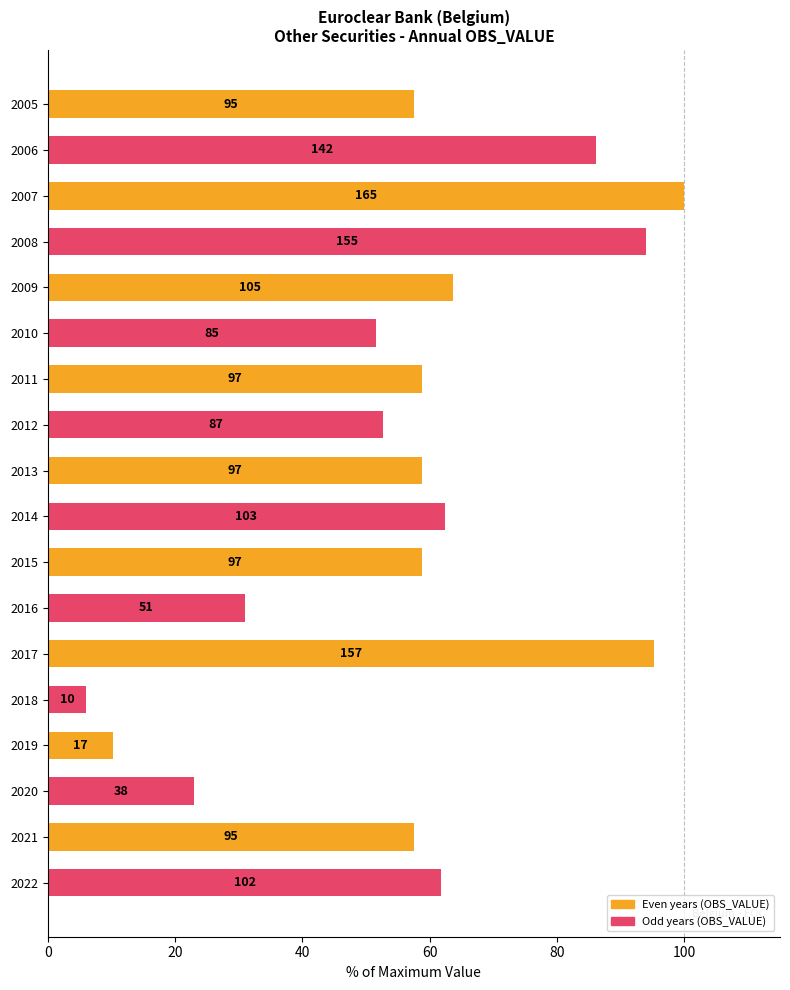

How many bars are there in total?

18